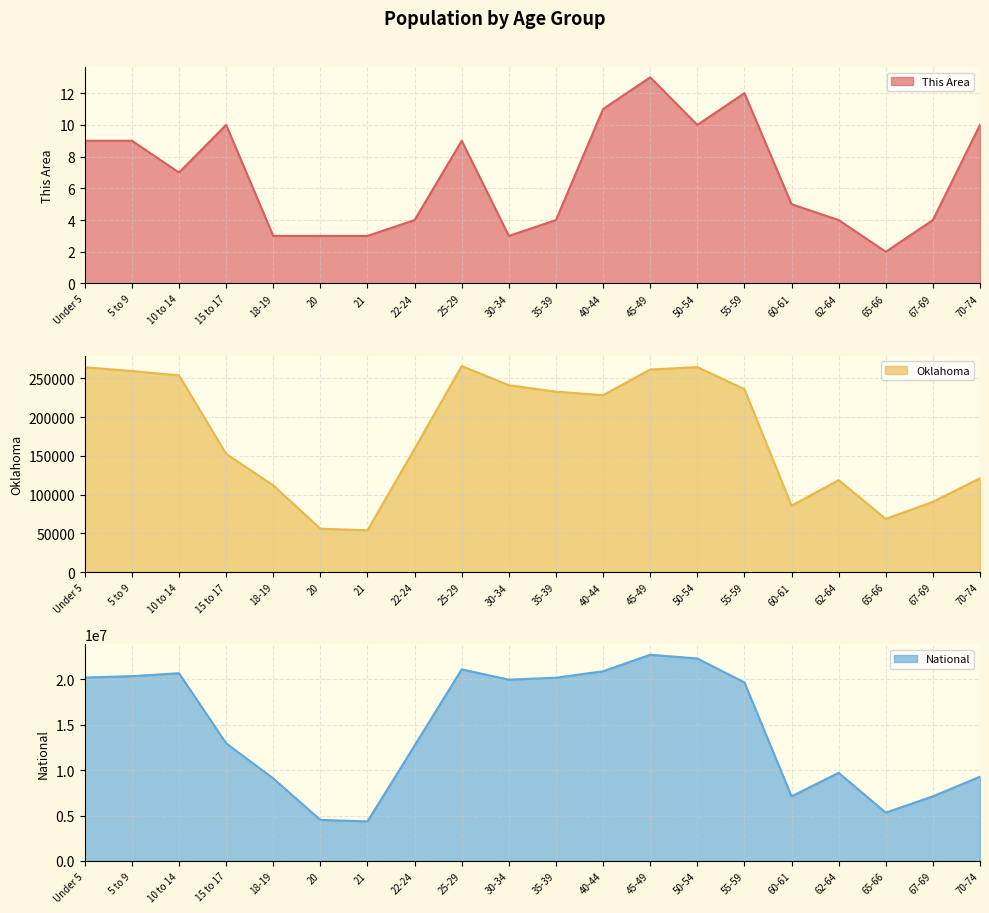

Which series has the widest spread of values?

National